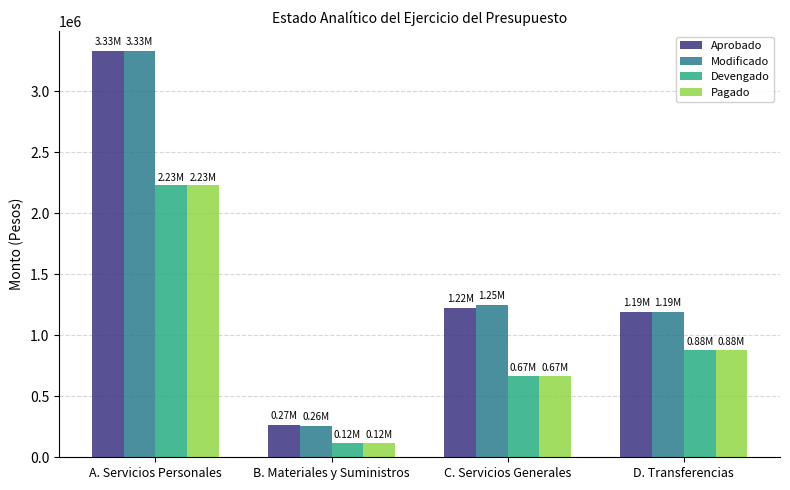

Between A. Servicios Personales and B. Materiales y Suministros, which series saw the biggest shift?

Modificado